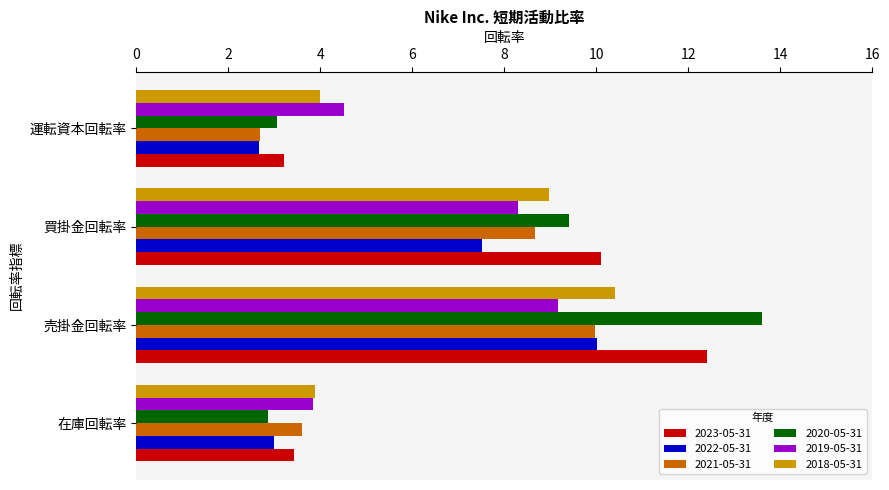

What is the difference between the second highest and minimum values in the 2023-05-31 series?

6.9